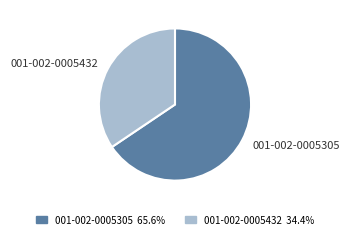

Is it true that 001-002-0005305 is 66% of the pie?

True